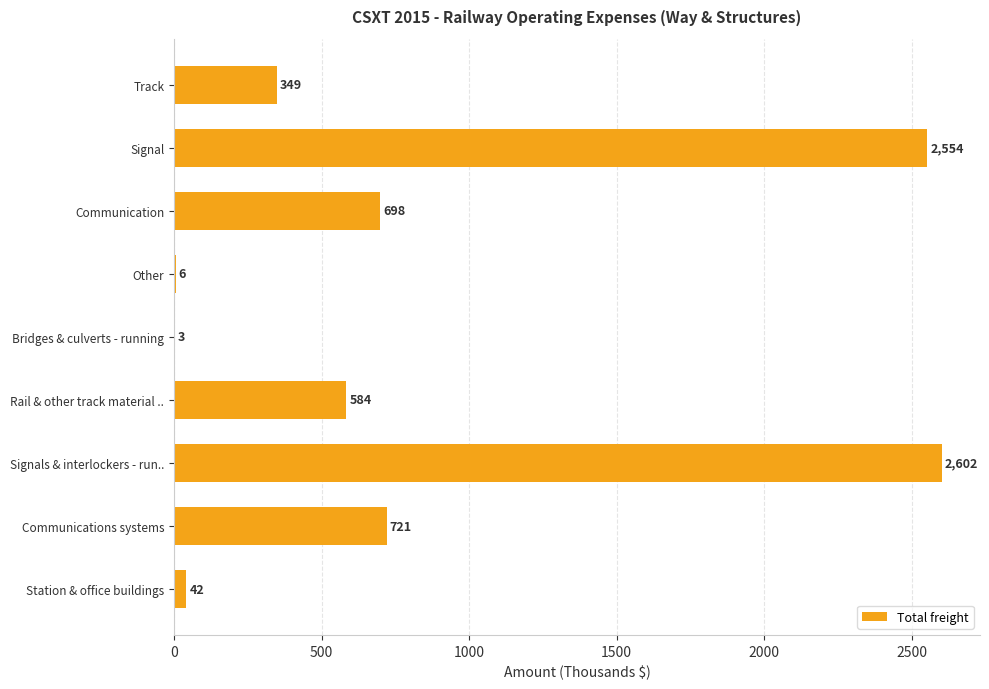

Are the bars horizontal?

Yes